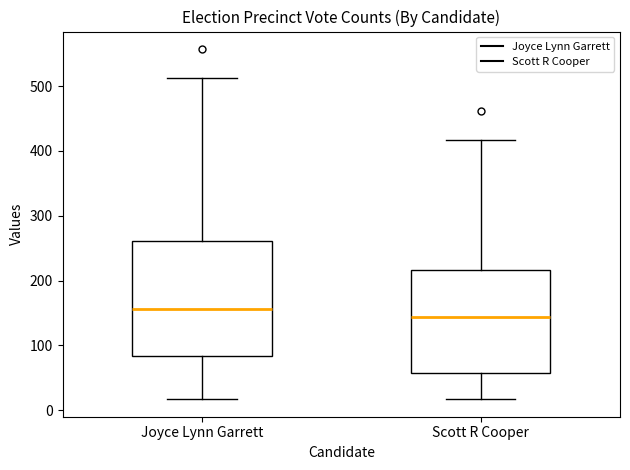

Which box's median line is the highest?

Joyce Lynn Garrett